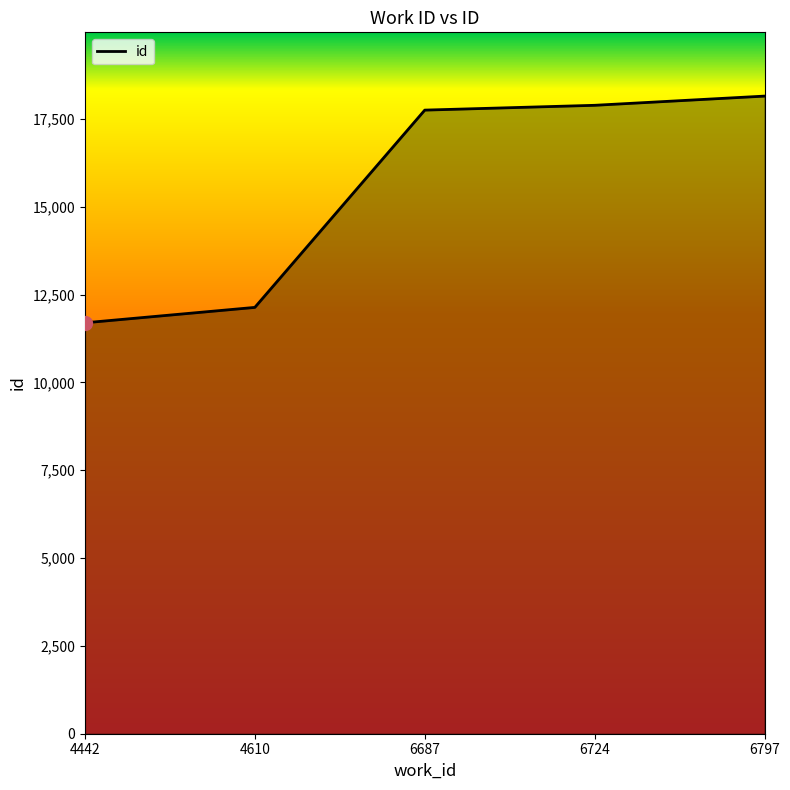

True or false: the data shows 17886 at 6724.

True